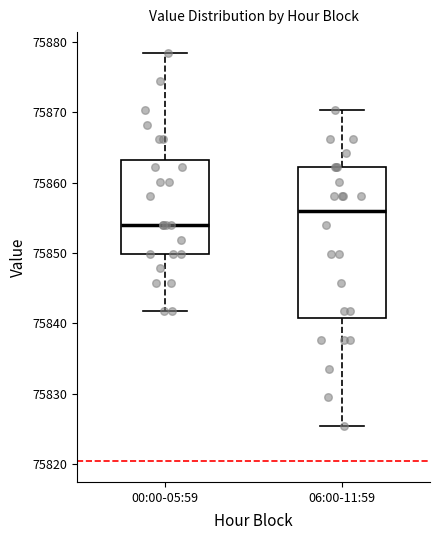

Reading left to right, transcribe this box plot: for each box, give where its median line is, the range the box spans, and where its two whiskers end, as read against the y-axis. The values are not printed on the chart, so give them approximately, as read against the axis.

00:00-05:59: median 75854, box 75850 to 75863, whiskers 75842 to 75878
06:00-11:59: median 75856, box 75841 to 75862, whiskers 75825 to 75870